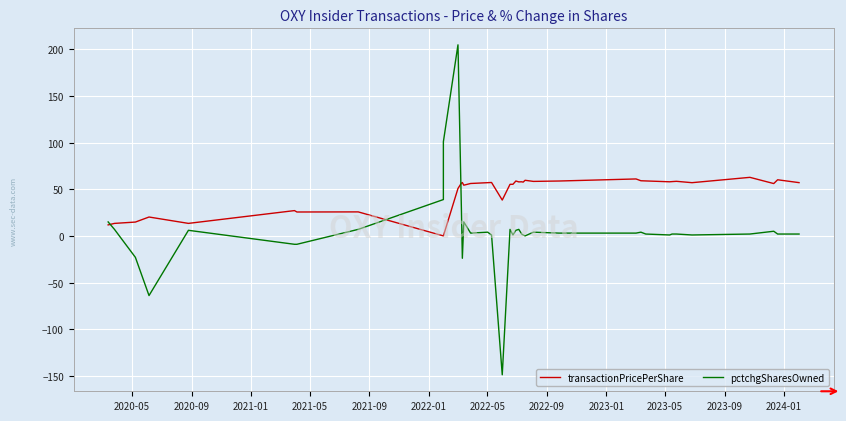

What are all the series names shown in the legend?

transactionPricePerShare, pctchgSharesOwned